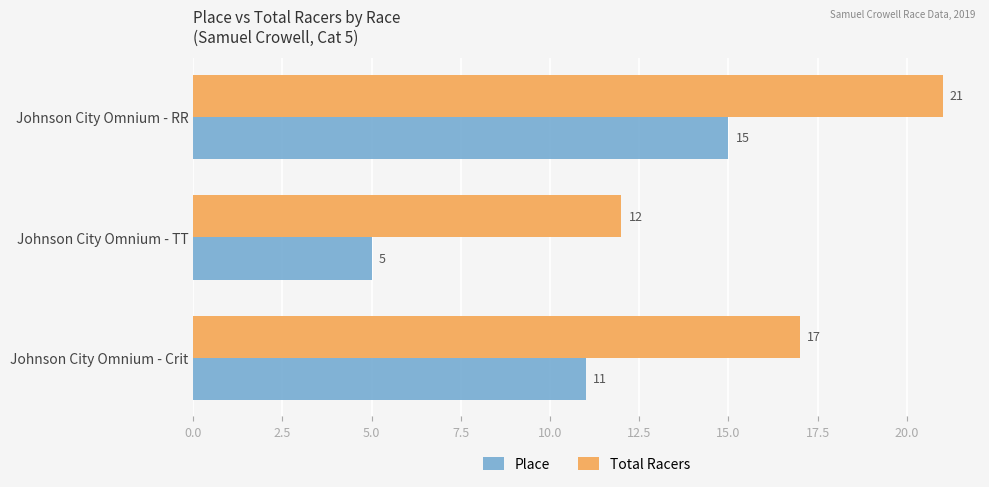

How many series are shown in this chart?

2